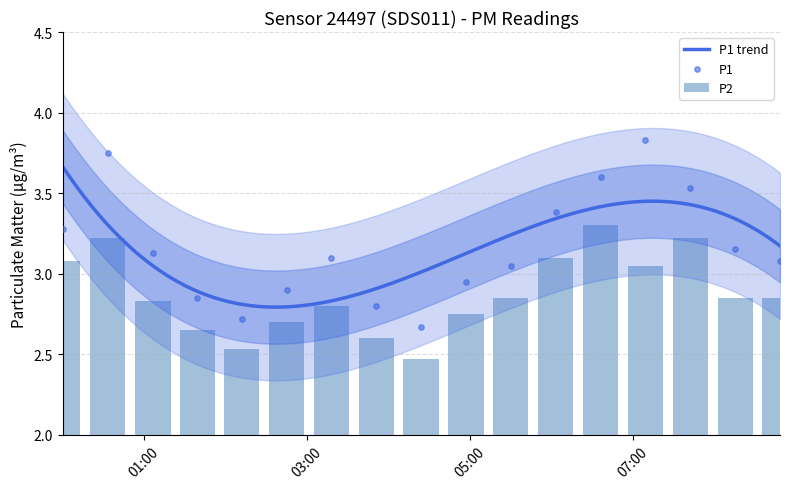

Which series has the largest Y range (max minus min)?

P1